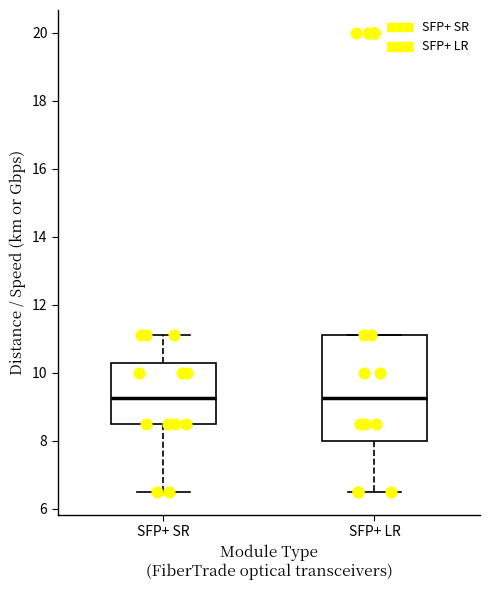

Where is the upper edge of the box for SFP+ LR on the y-axis? The values are not printed on the chart, so give them approximately, as read against the axis.

11.2